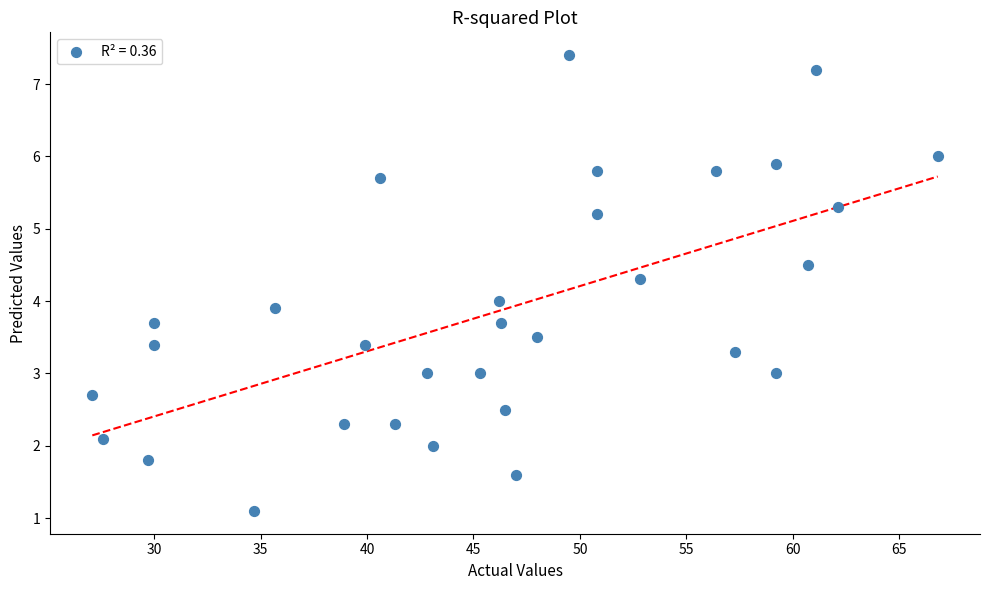

What is the range of Y values (max minus min)?

6.3